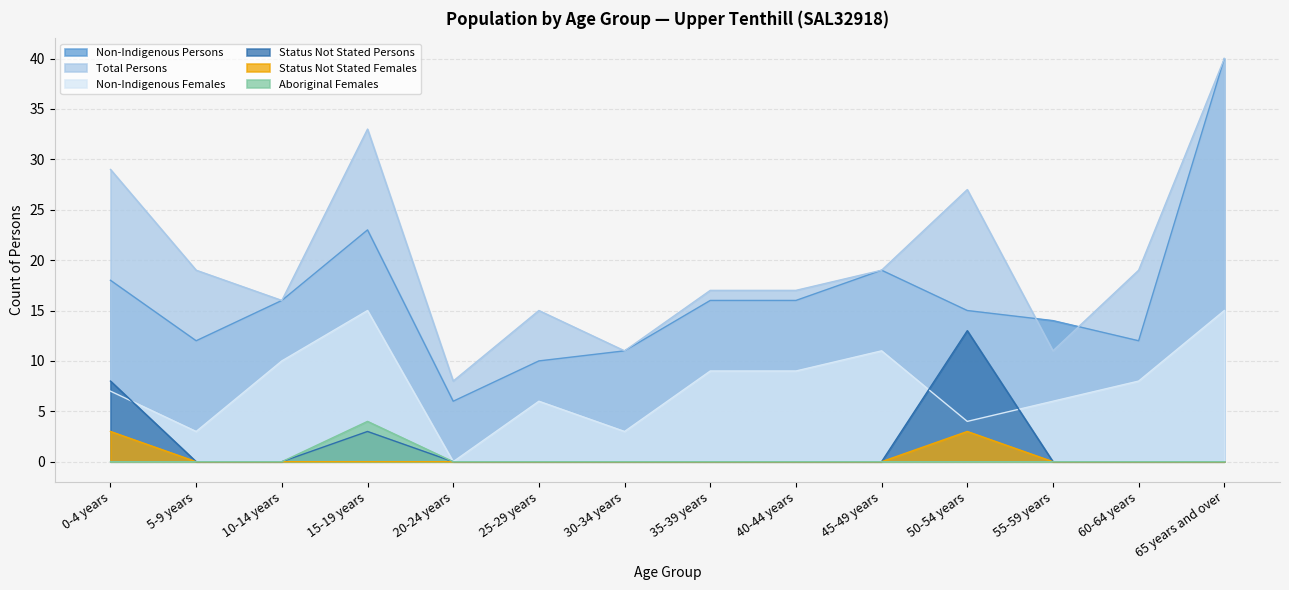

What is the difference between the highest and lowest values at 40-44 years?

17